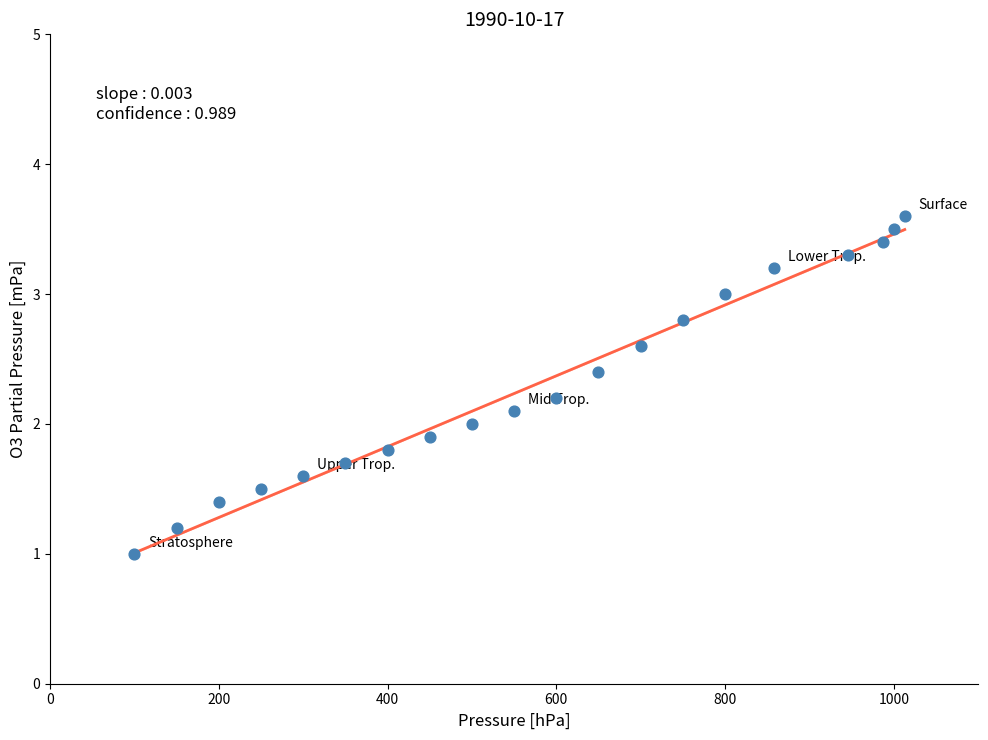

What is the range of X values (max minus min)?

913.0